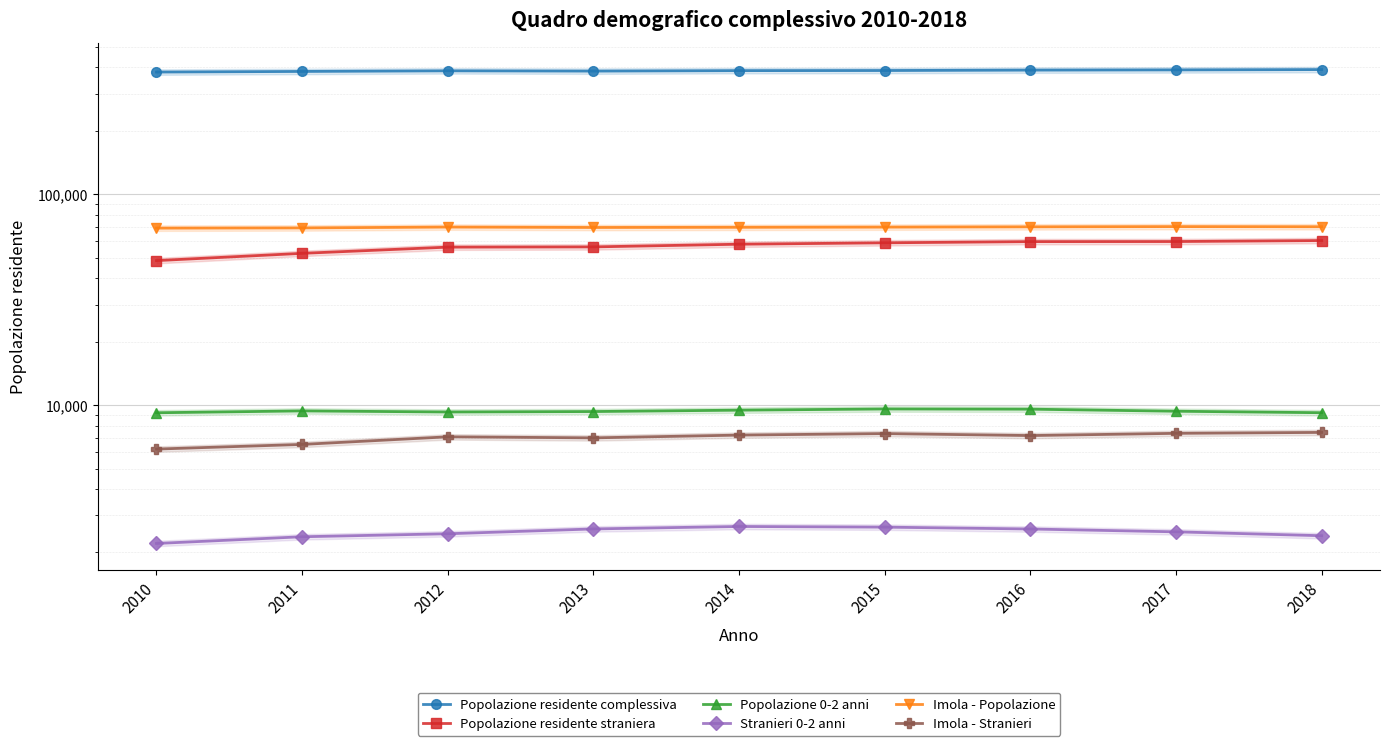

What is the sum of the Imola - Stranieri values at 2017 and 2010?

13530